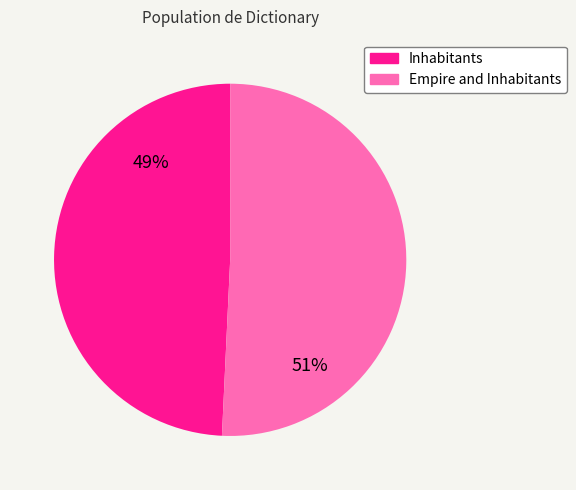

Is there any slice that represents more than half of the pie?

Yes